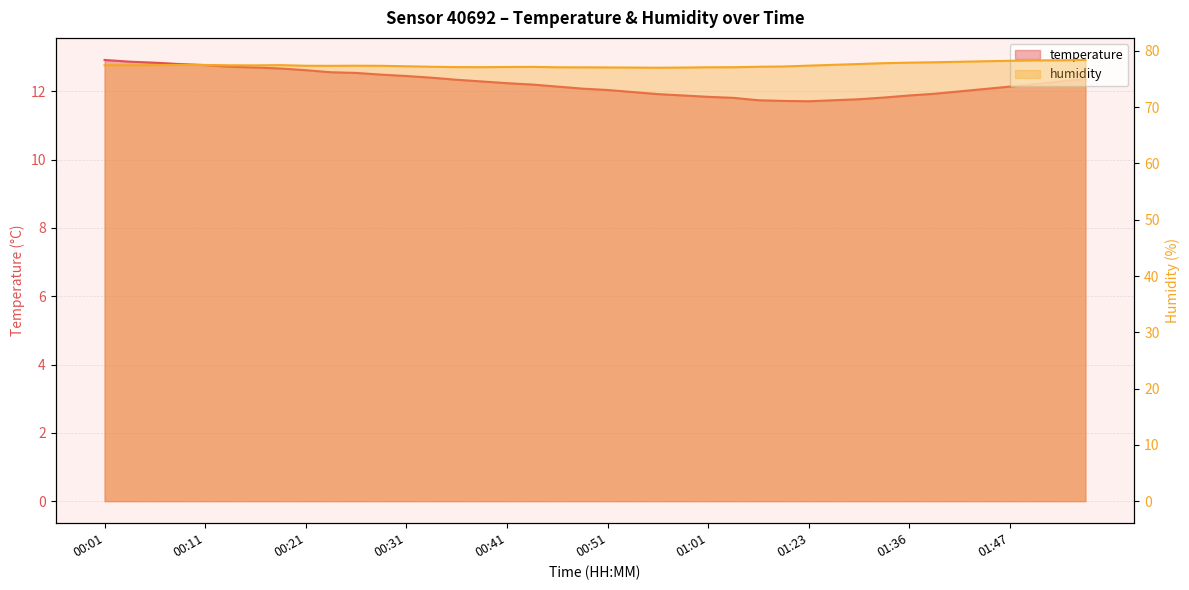

Where is the first local maximum for humidity?

00:19